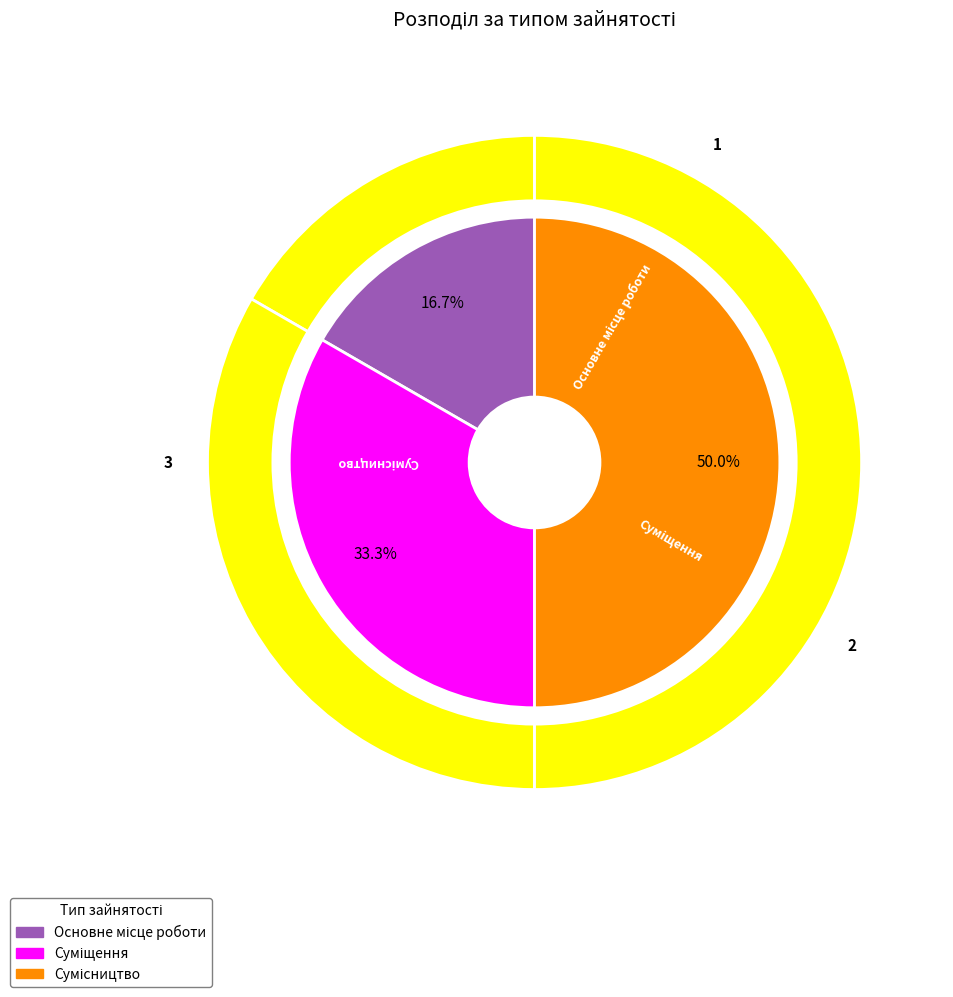

To the nearest percent, what percentage of the pie is Сумісництво?

50%